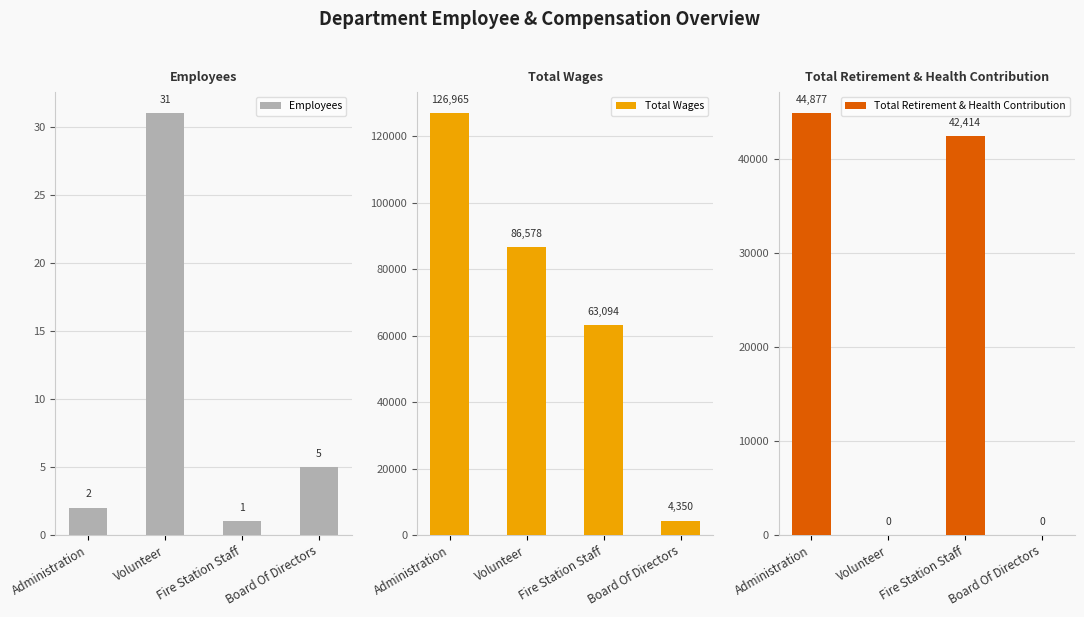

Which series changed the most between Volunteer and Fire Station Staff?

Total Retirement & Health Contribution